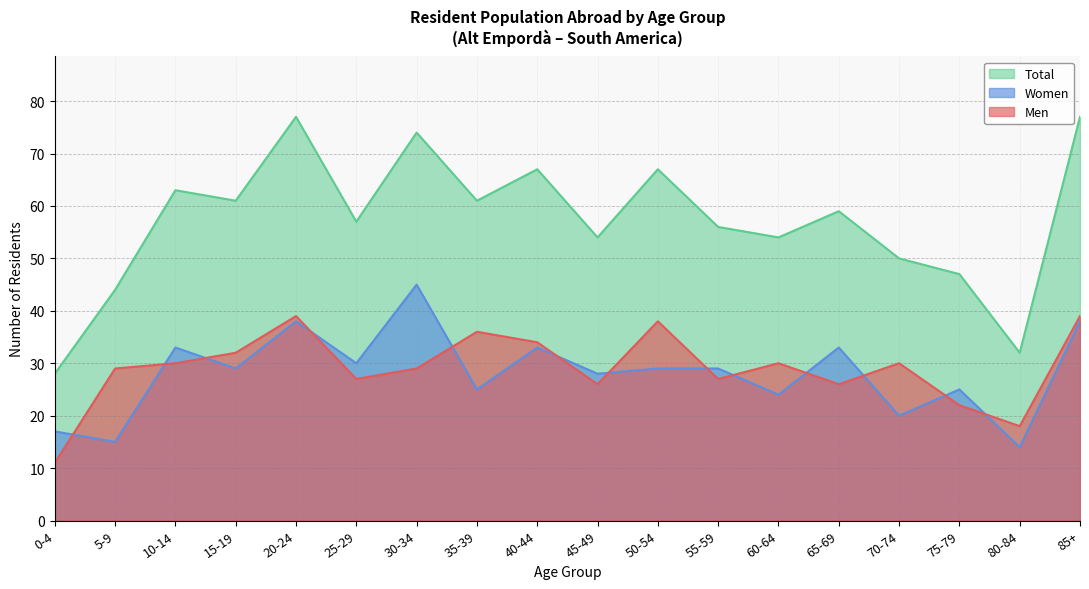

How many series are shown in this chart?

3